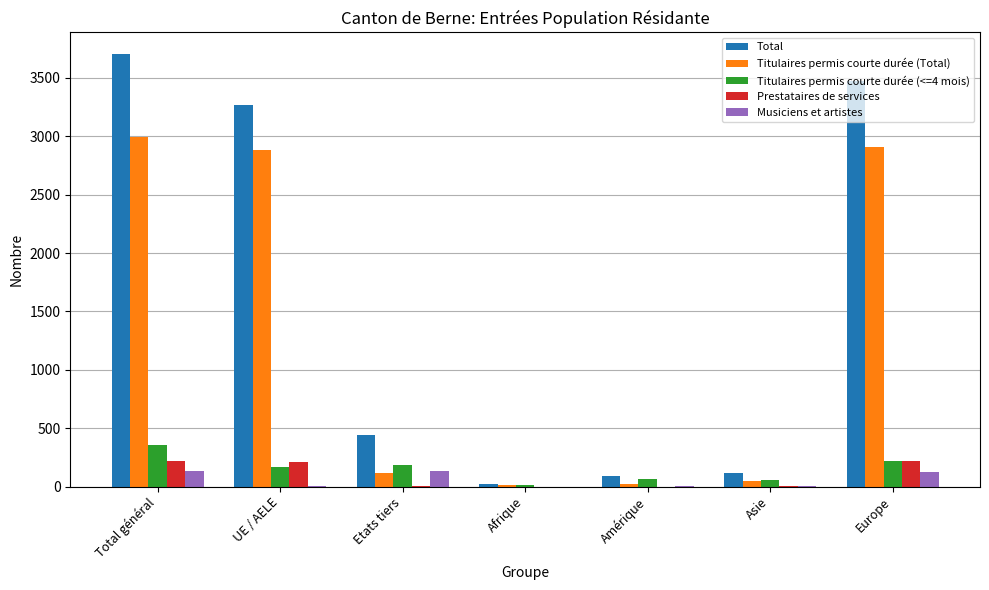

At which category is the sum across all series the highest?

Total général